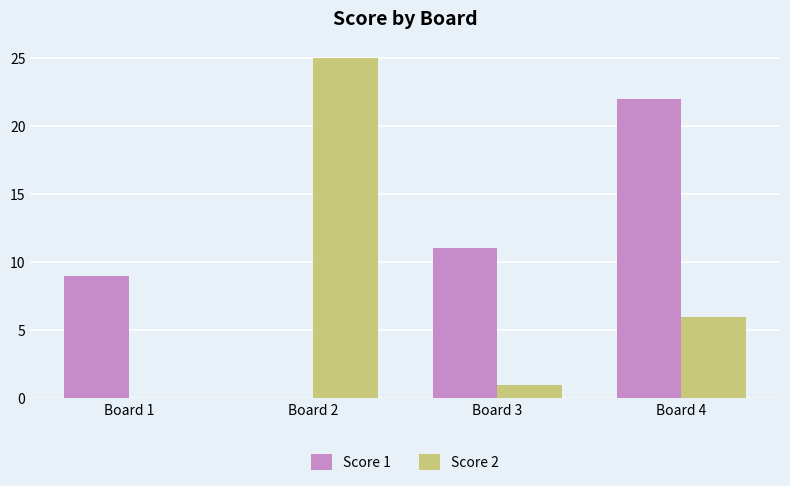

Which category has the highest value in the Score 1 series?

Board 4